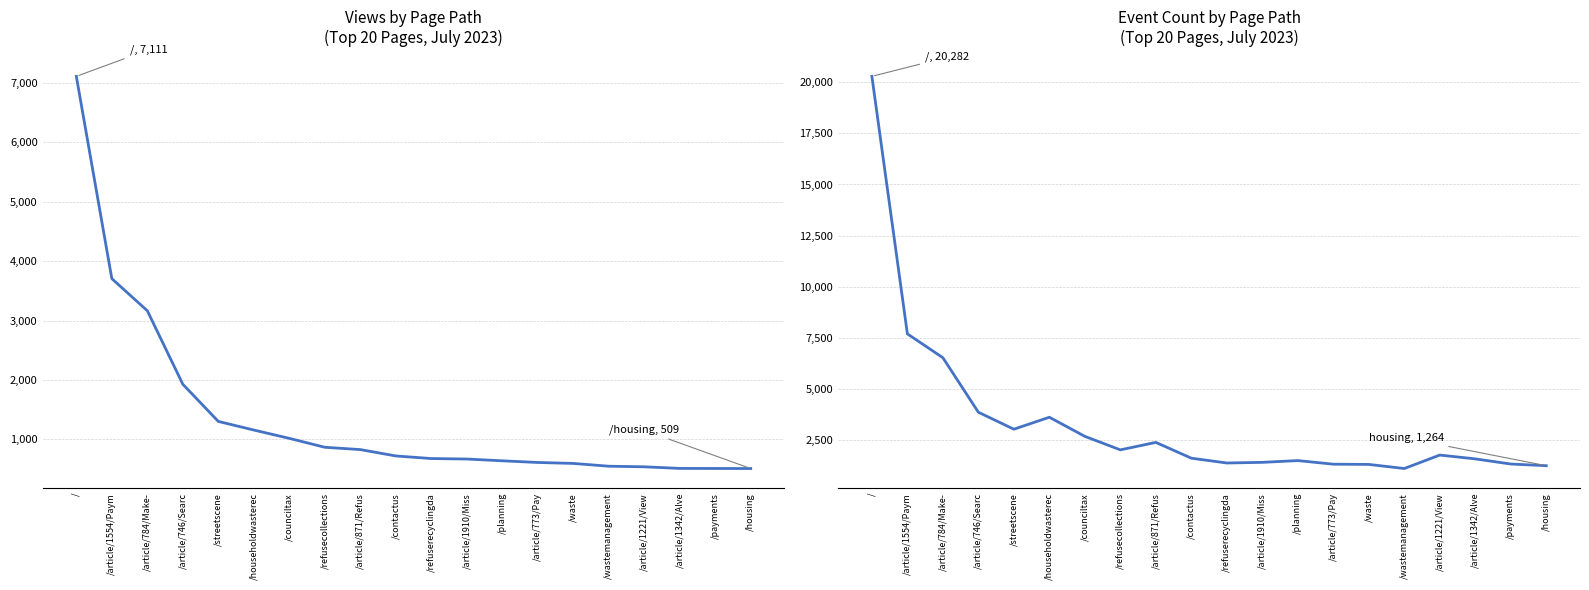

Which category has the highest value in the Event count series?

/